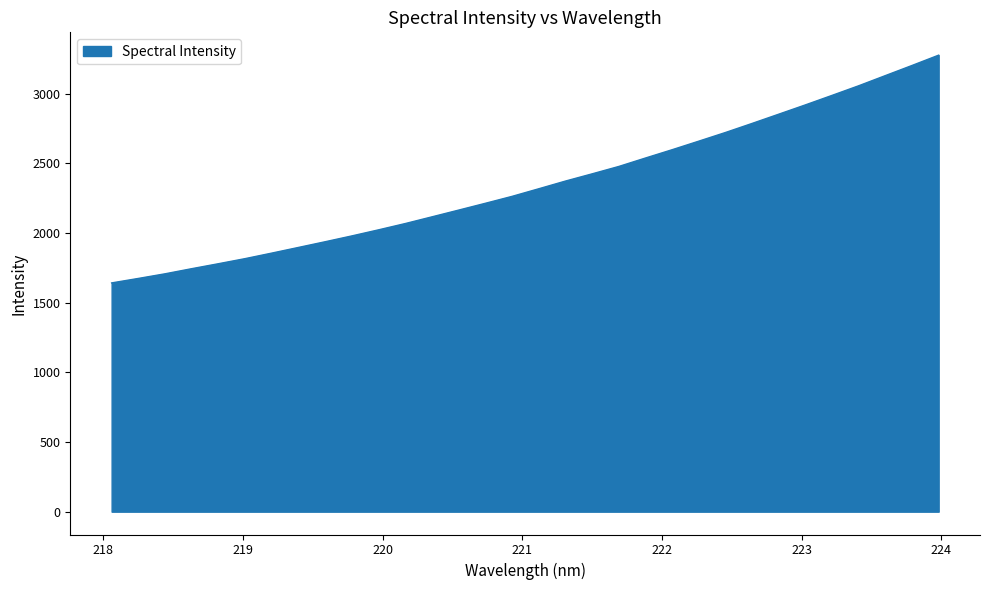

What is the maximum value shown in the chart?

3276.1